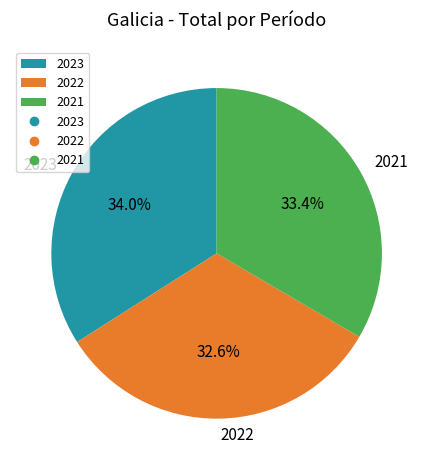

Is 2023 the majority of the pie?

No